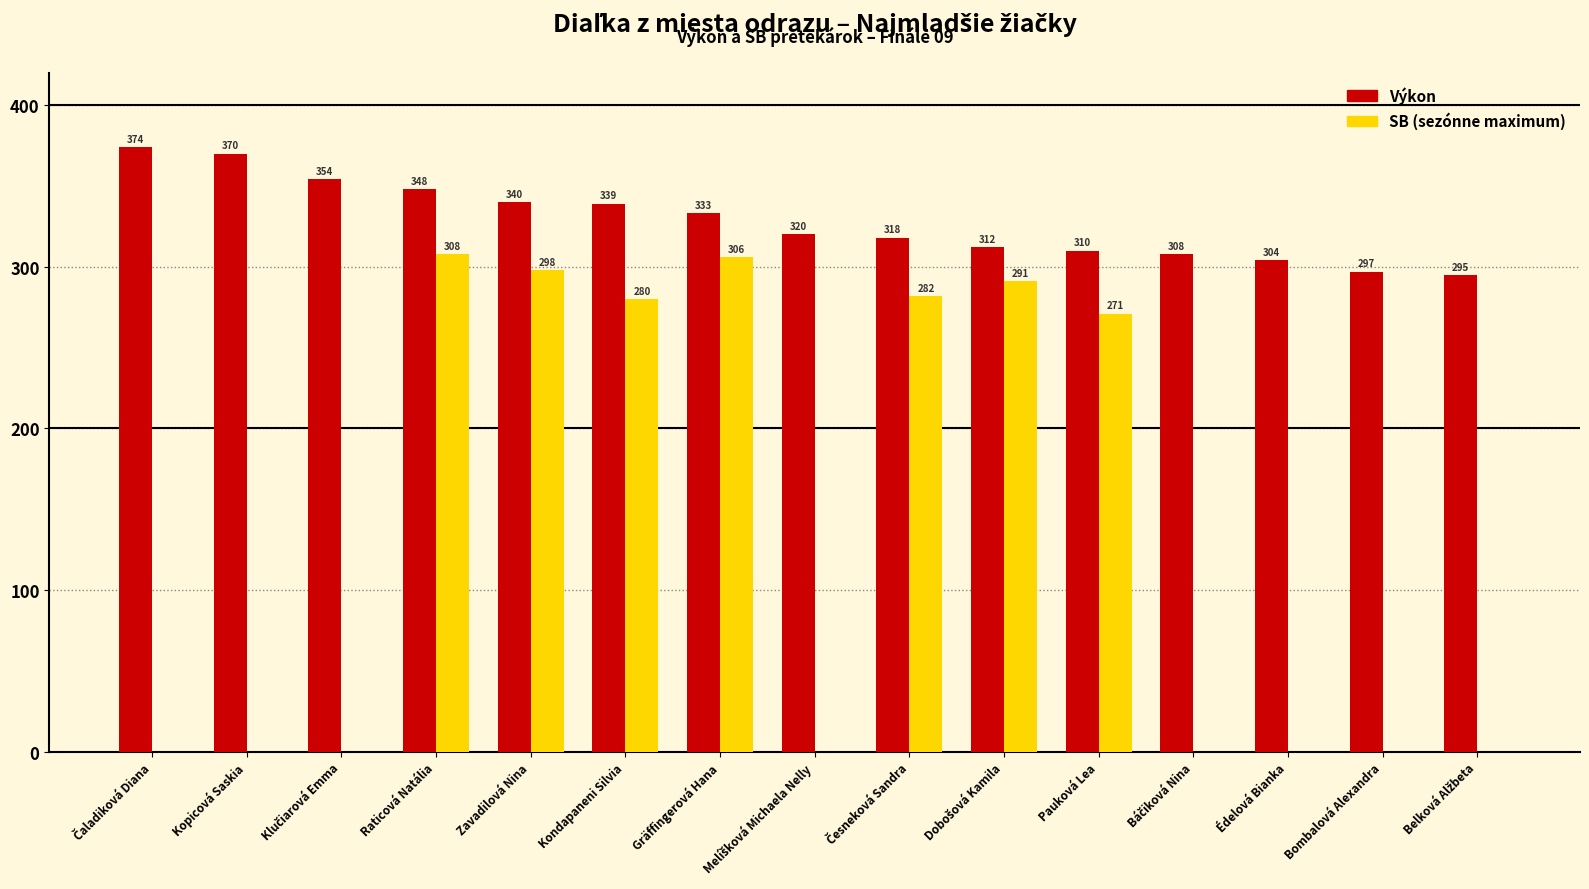

At which category is the sum across all series the highest?

Raticová Natália